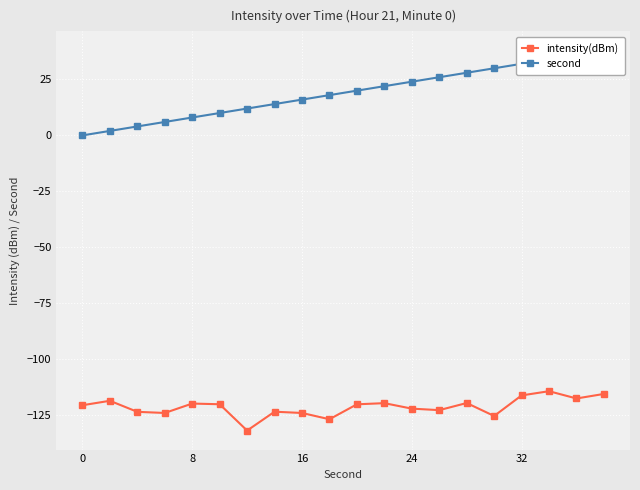

True or false: intensity(dBm) and second intersect in this chart.

False